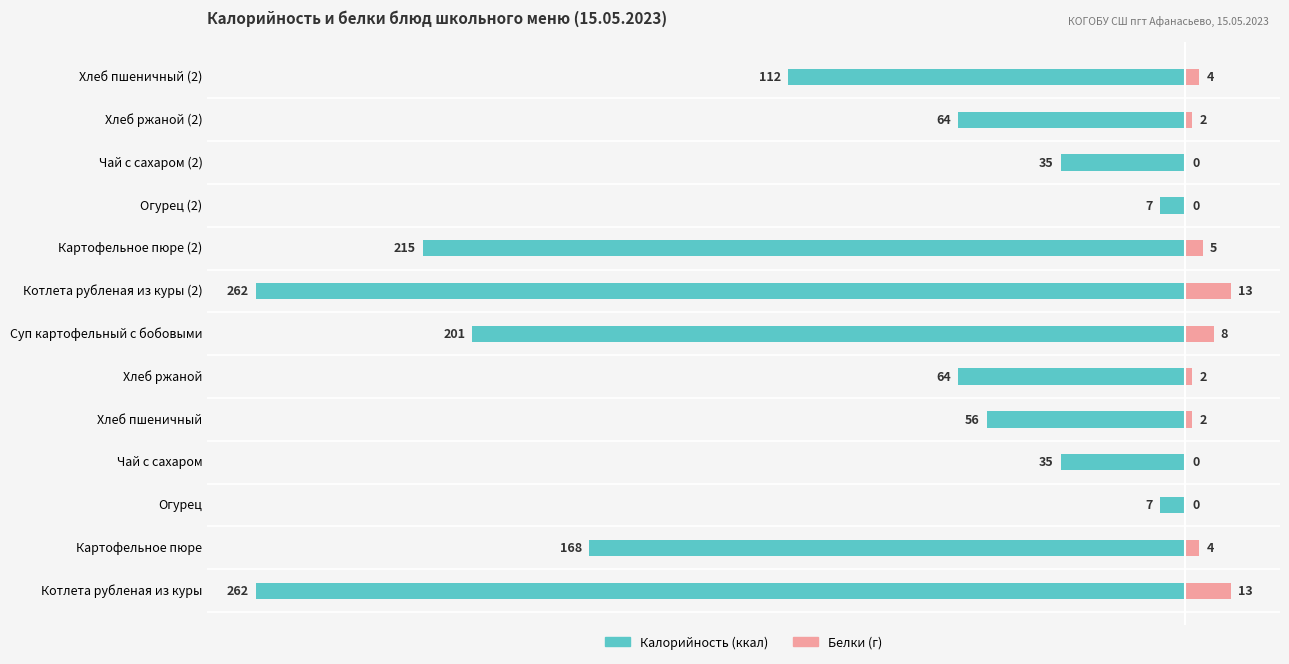

Where does the Калорийность series first go above -64?

2